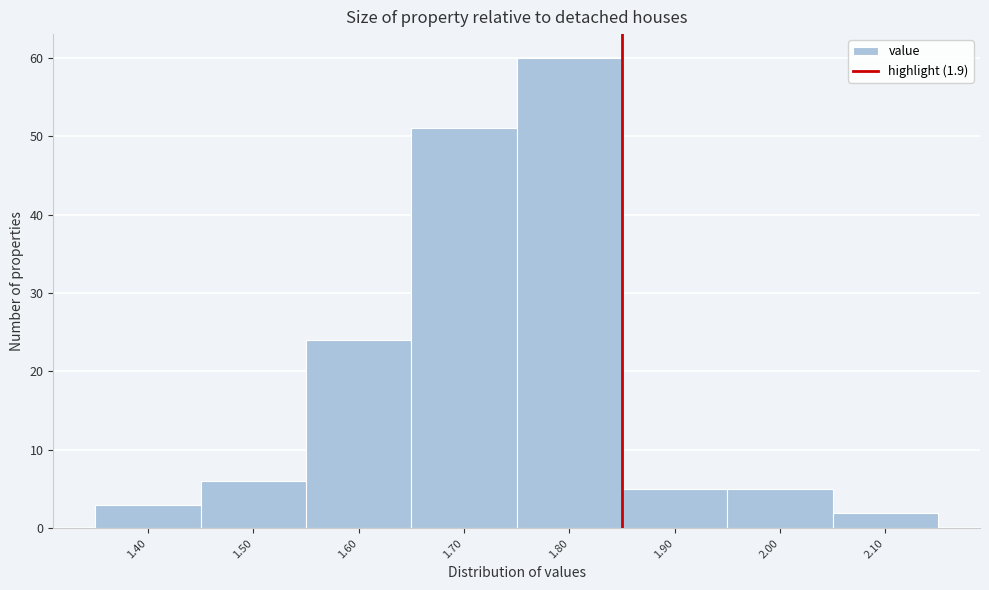

Reading left to right, what are all the values shown in this chart?

3	6	24	51	60	5	5	2